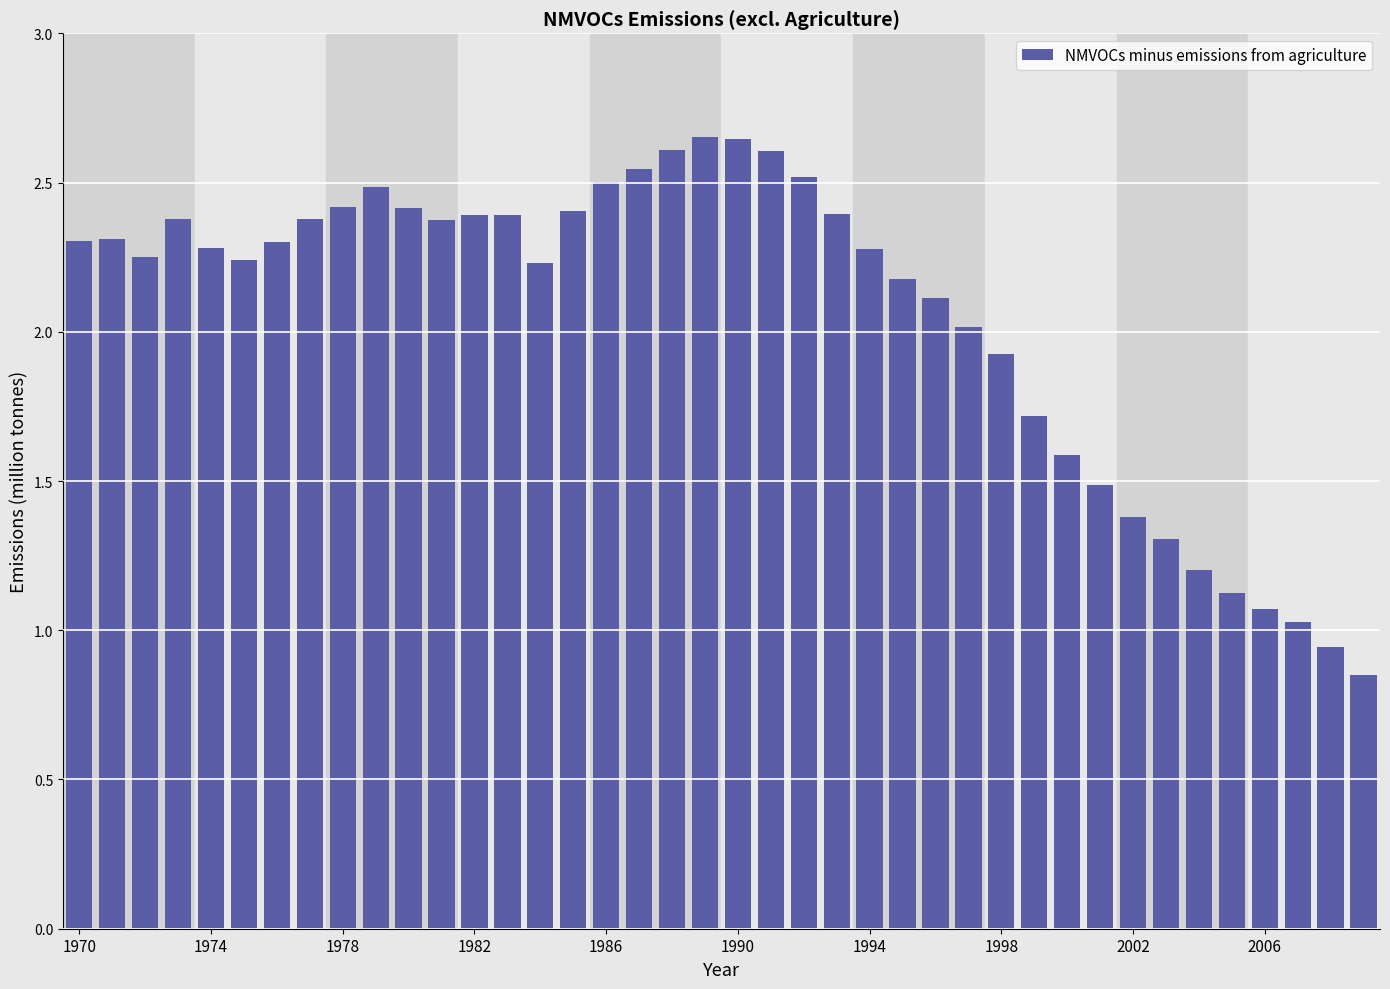

What is the difference between the second highest and second lowest values?

1.7